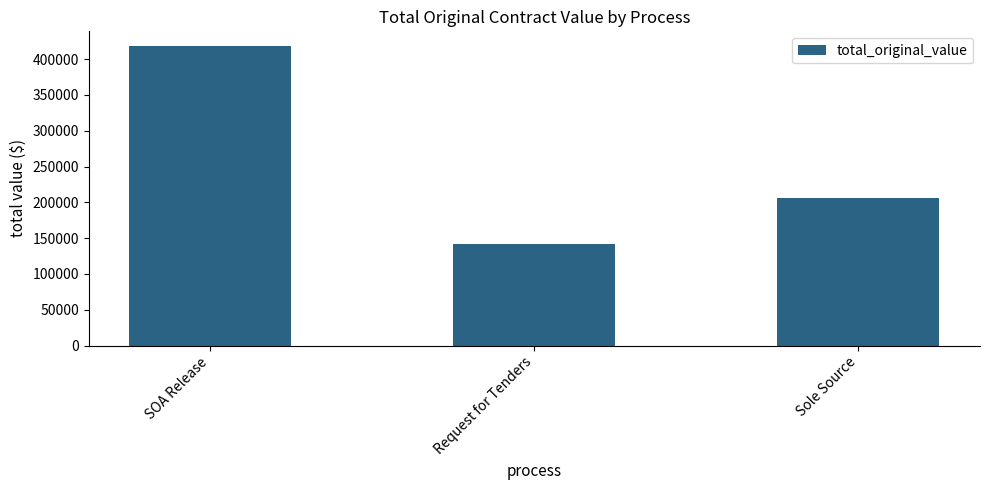

What is the label of the 3rd bar from the left?

Sole Source